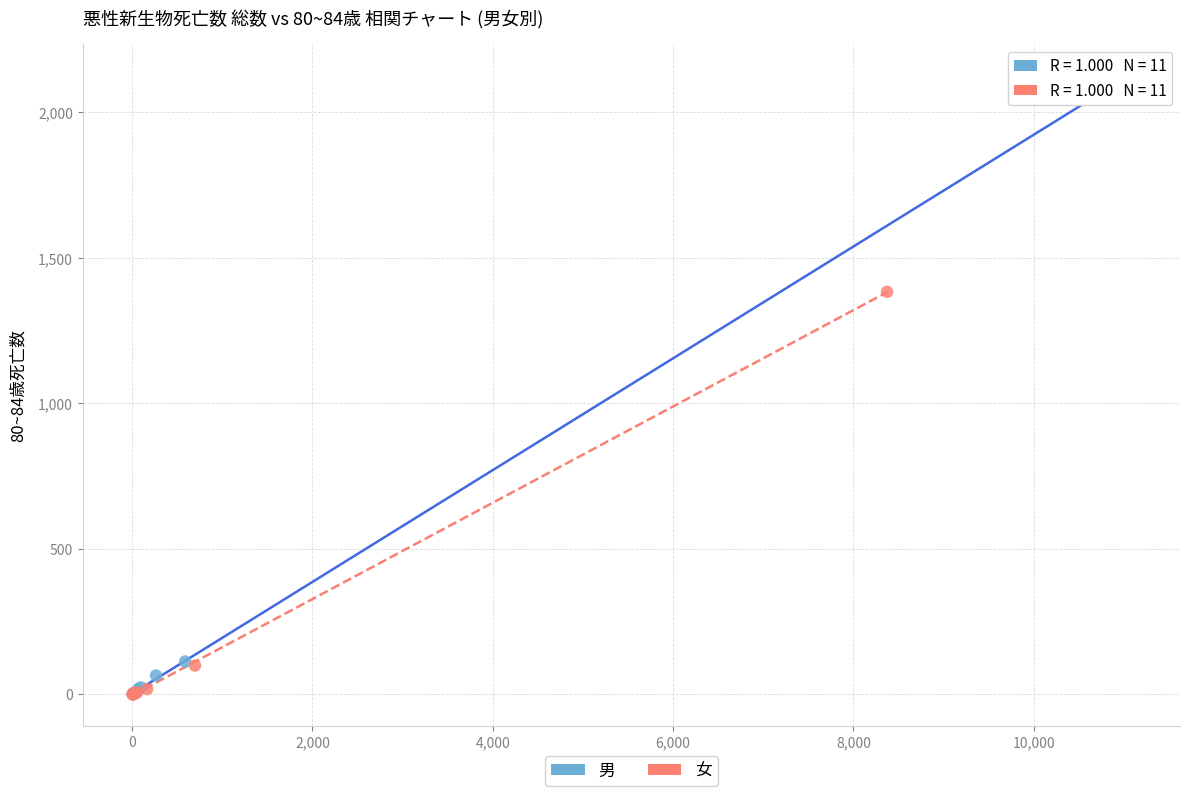

Which series contains the highest Y value?

男